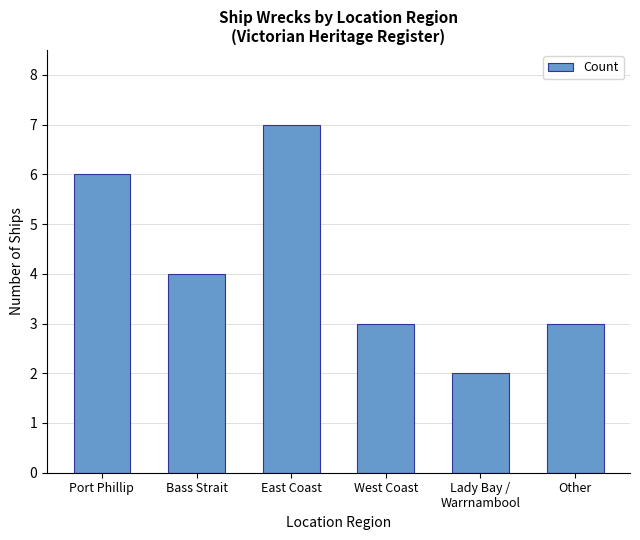

What is the change in value from Port Phillip to Bass Strait?

-2